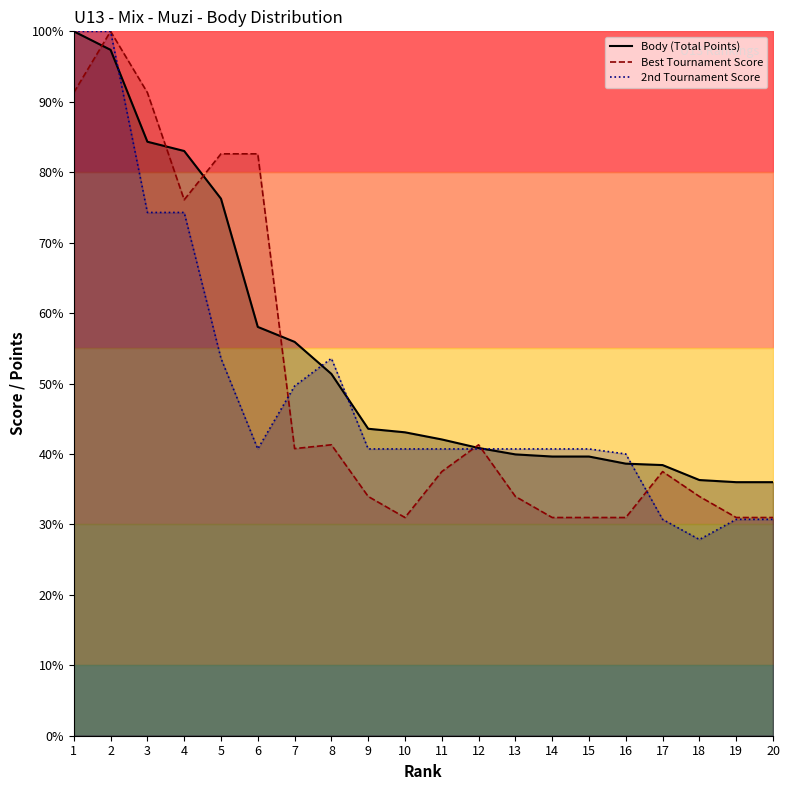

What is the difference between the maximum and second lowest values in the Body (Total Points) series?

64.0